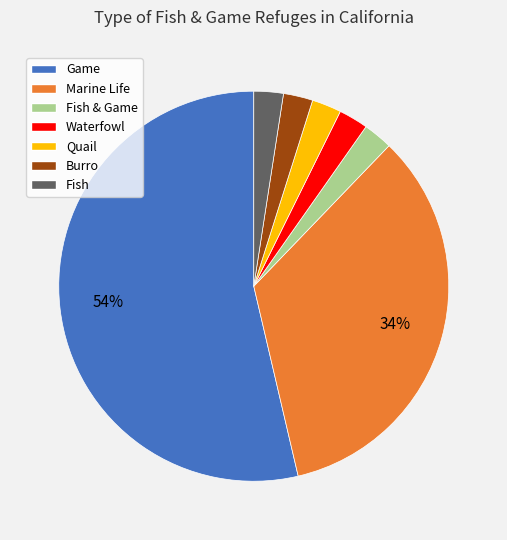

The Burro slice represents 2% of the pie. True or false?

True